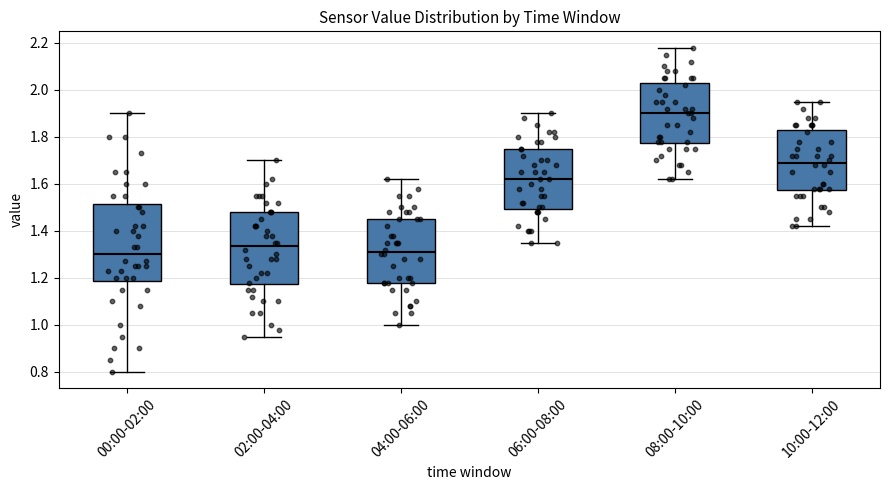

Reading left to right, transcribe this box plot: for each box, give where its median line is, the range the box spans, and where its two whiskers end, as read against the y-axis. The values are not printed on the chart, so give them approximately, as read against the axis.

00:00-02:00: median 1.30, box 1.18 to 1.52, whiskers 0.80 to 1.90
02:00-04:00: median 1.34, box 1.18 to 1.48, whiskers 0.96 to 1.70
04:00-06:00: median 1.32, box 1.18 to 1.46, whiskers 1.00 to 1.62
06:00-08:00: median 1.62, box 1.50 to 1.76, whiskers 1.36 to 1.90
08:00-10:00: median 1.90, box 1.78 to 2.02, whiskers 1.62 to 2.18
10:00-12:00: median 1.70, box 1.58 to 1.82, whiskers 1.42 to 1.96